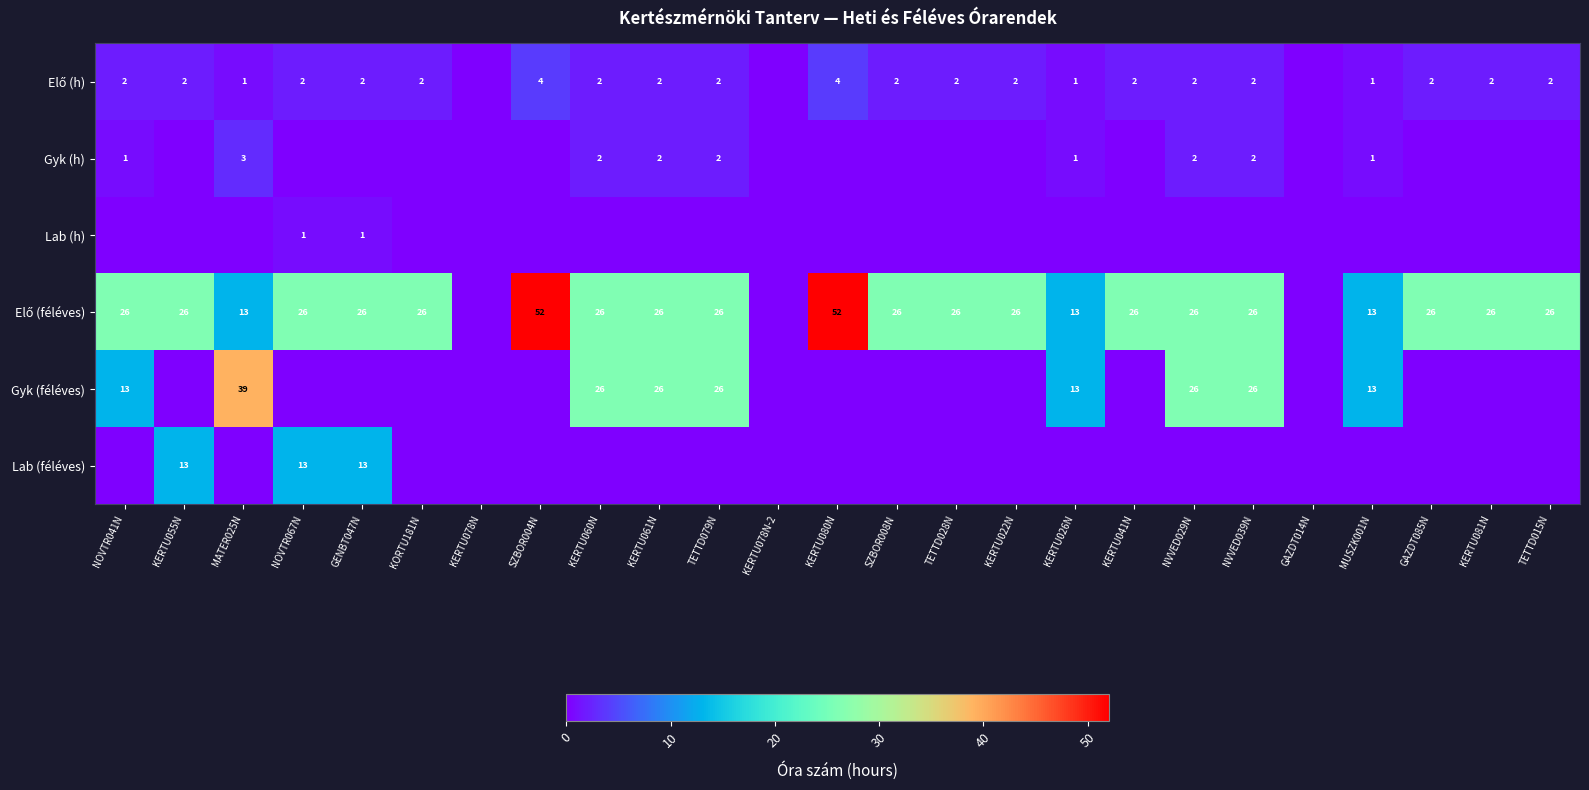

The value of Gyk (féléves) at KERTU061N is 43. True or false?

False